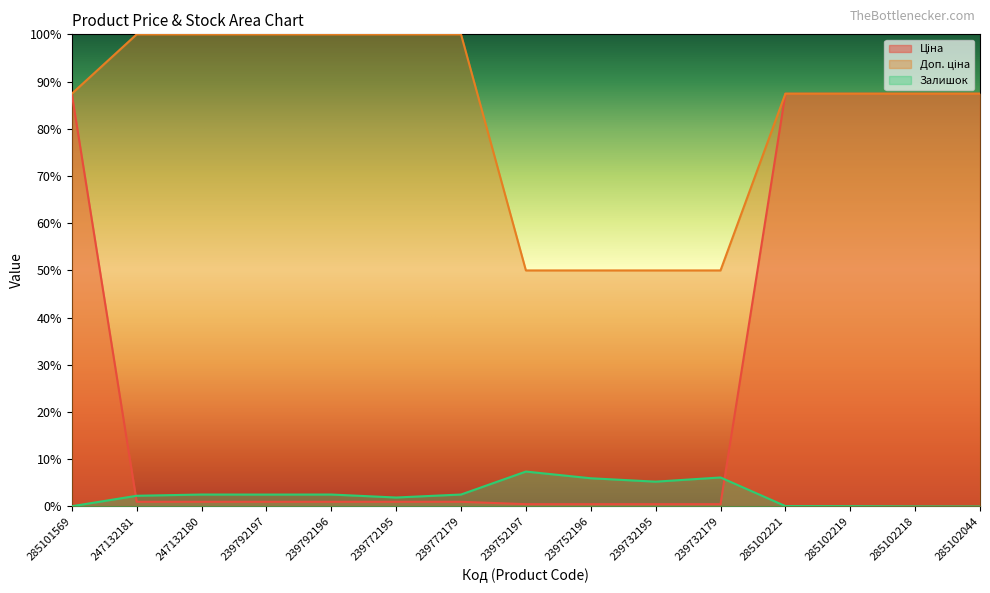

How many lines are shown in the chart?

3